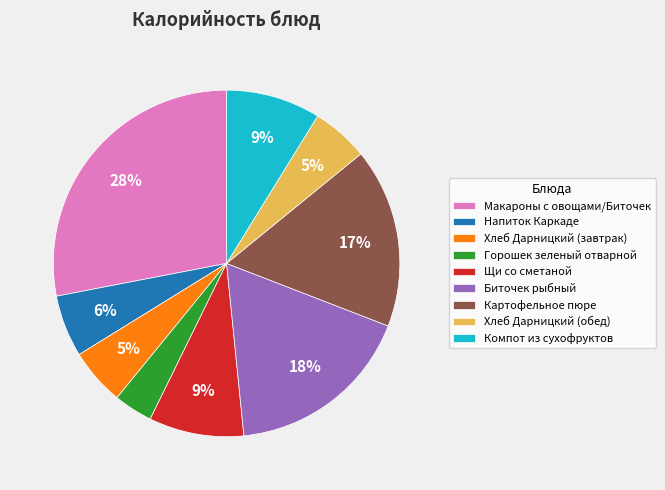

Which category has the biggest portion of the pie?

Макароны с овощами/Биточек